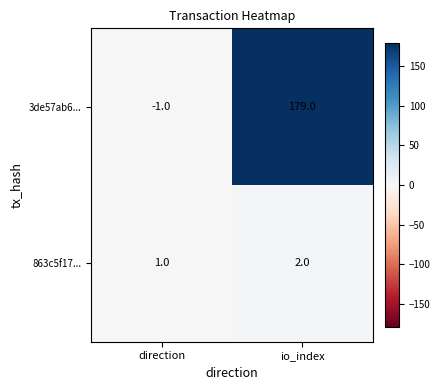

What is the spread (max minus min) of values at io_index?

177